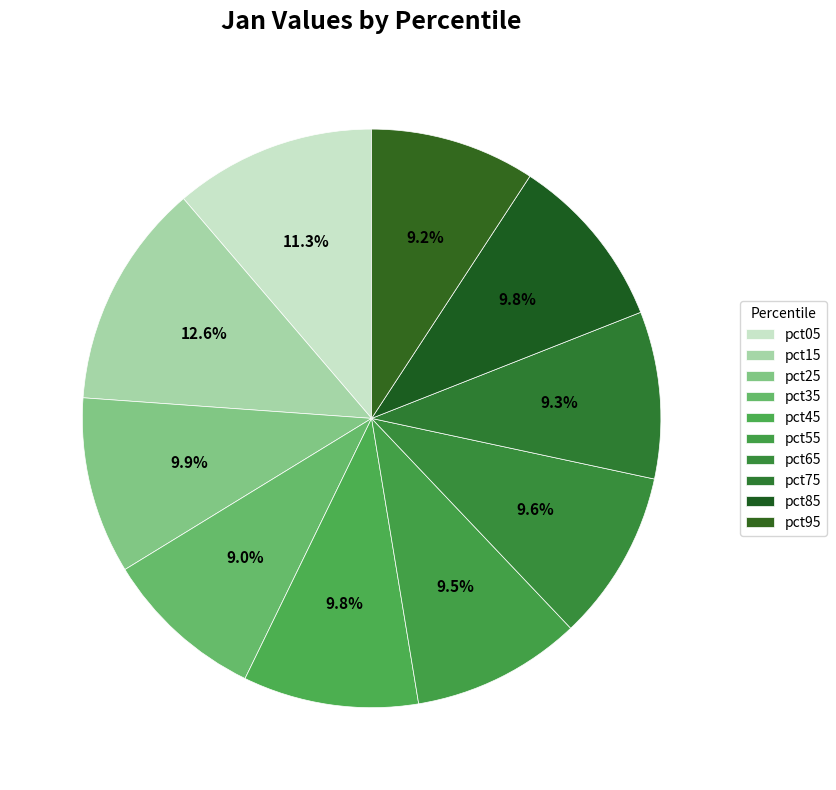

How many slices are in this pie chart?

10